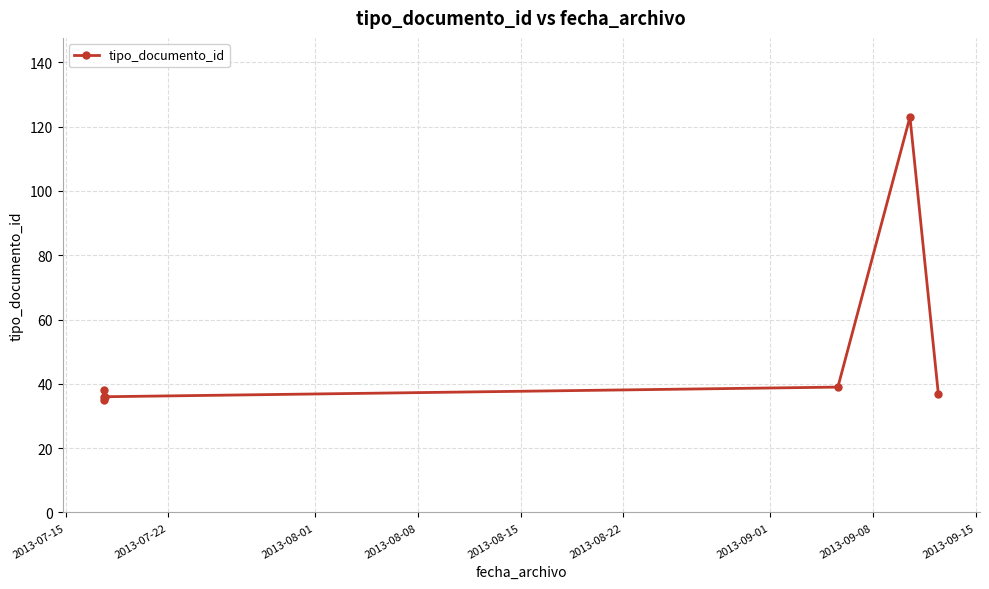

How many data points are above 37?

3